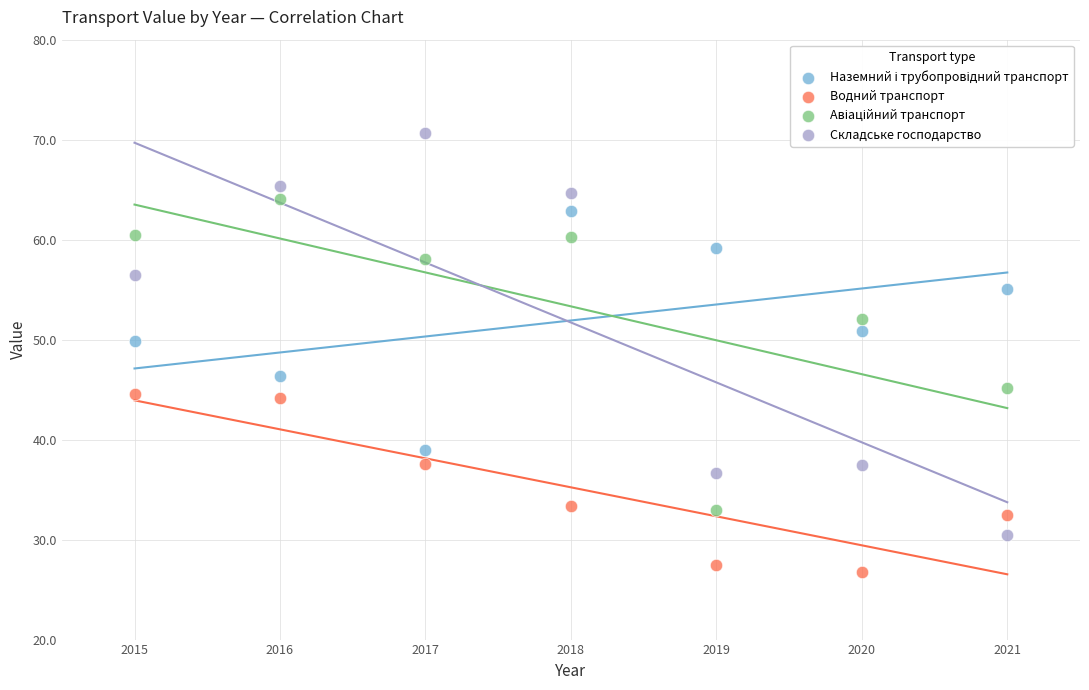

Which series has the widest spread of Y values?

Складське господарство